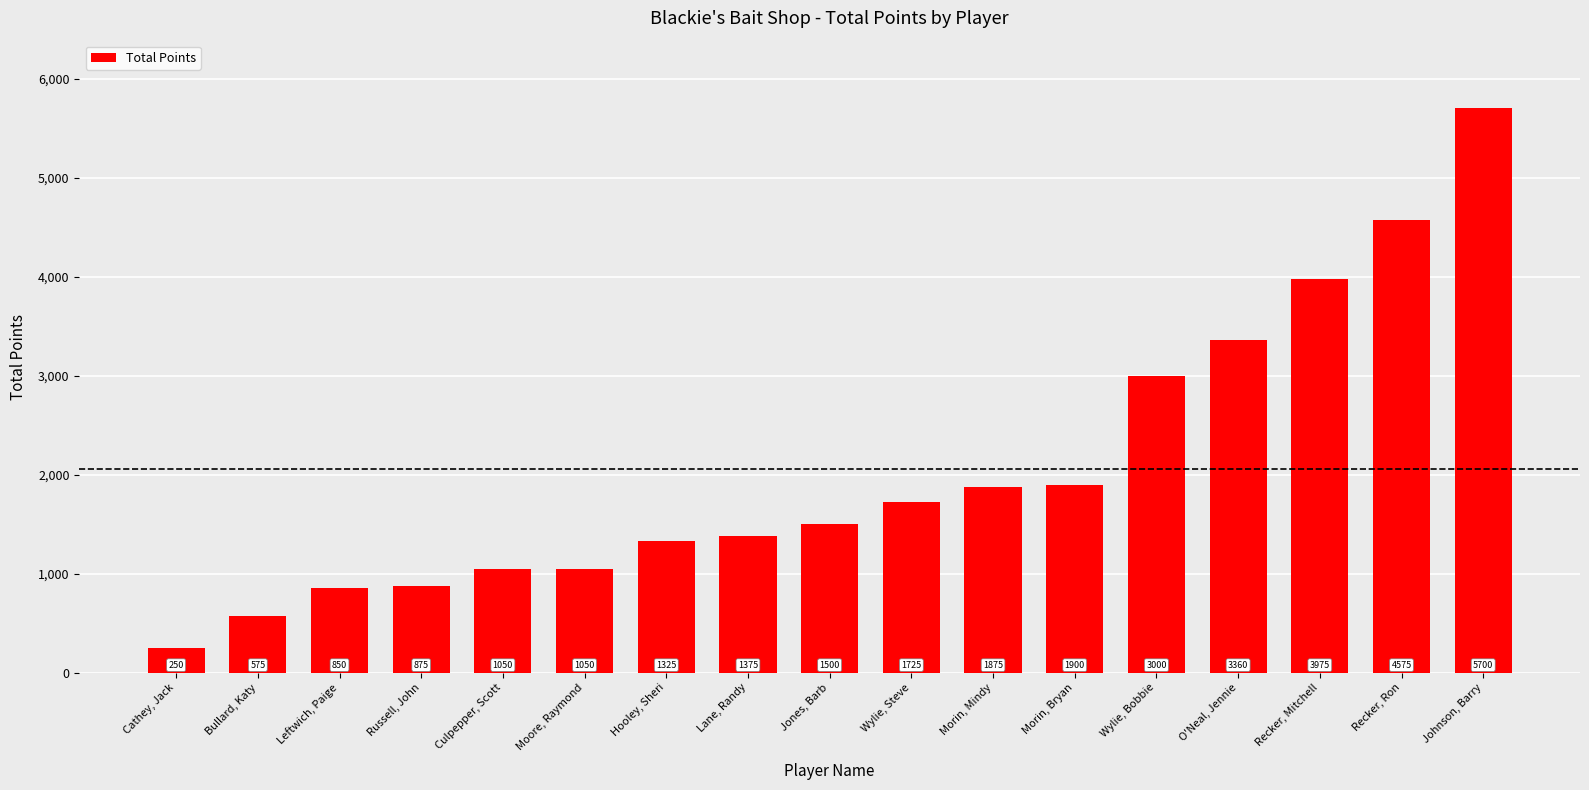

Which has a higher value, O'Neal, Jennie or Cathey, Jack?

O'Neal, Jennie